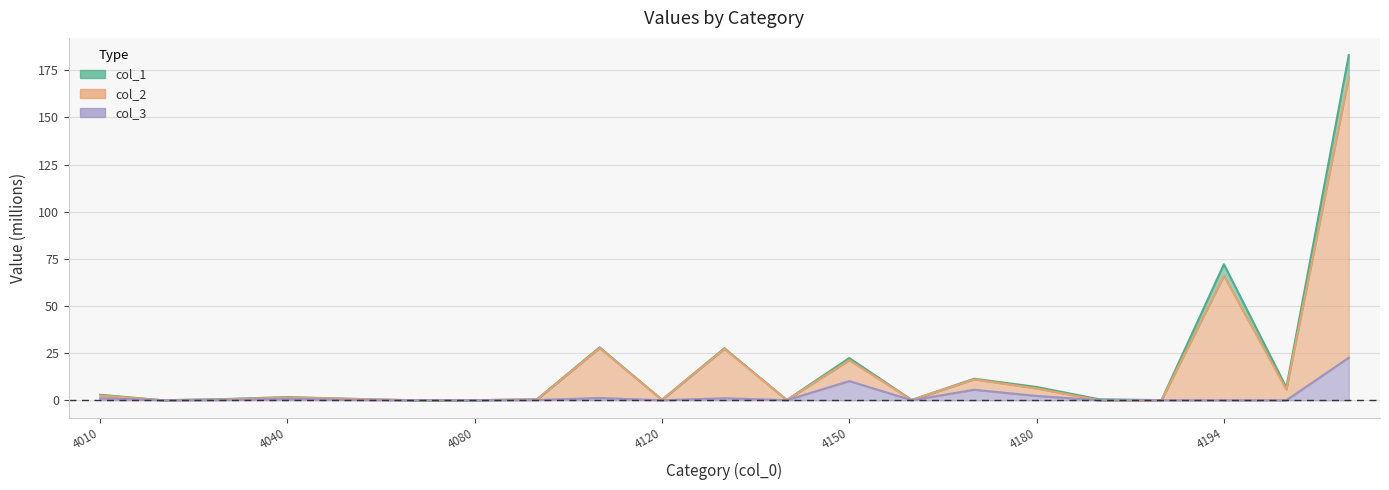

What is the value of the col_3 point at the 16th from the left?

2.3